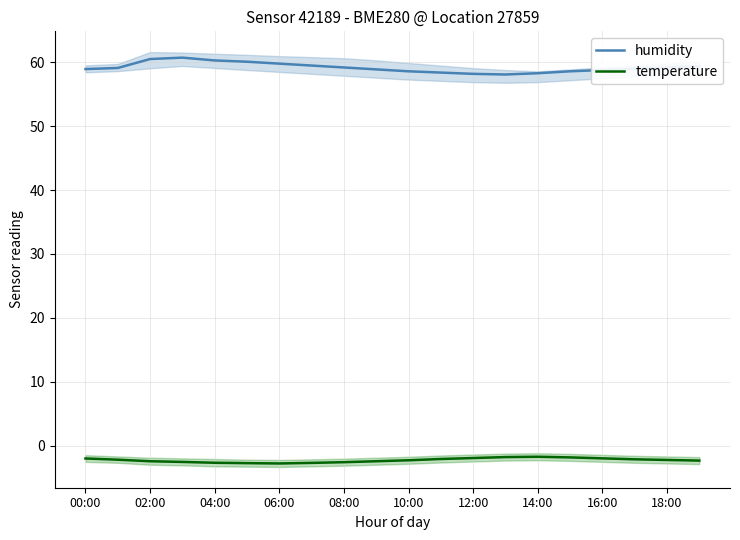

Rank the series by their maximum value, from lowest to highest.

temperature, humidity